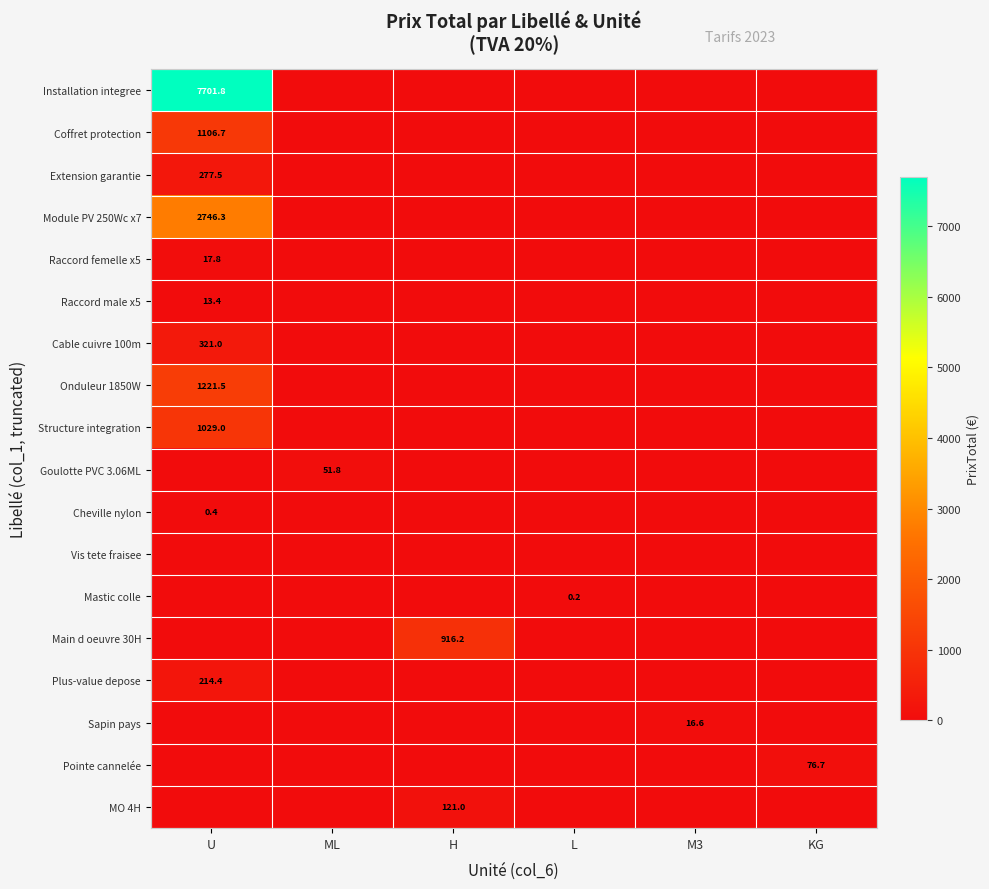

Which series has the widest spread of values?

Installation integree